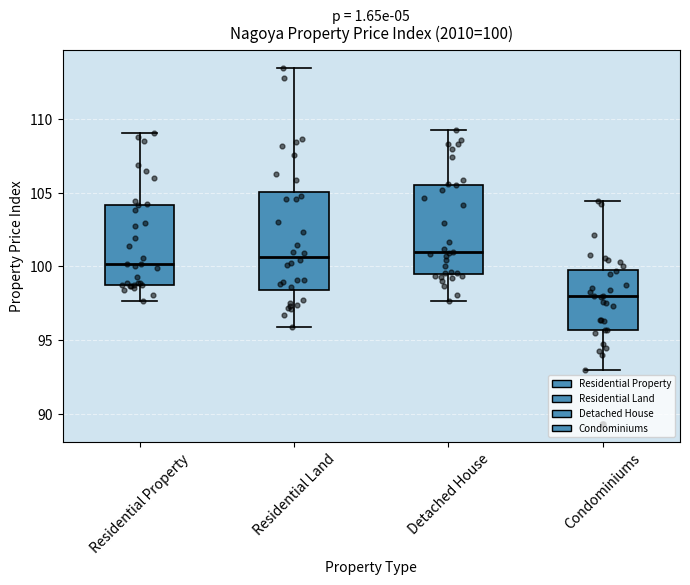

Which box has the lowest median line?

Condominiums